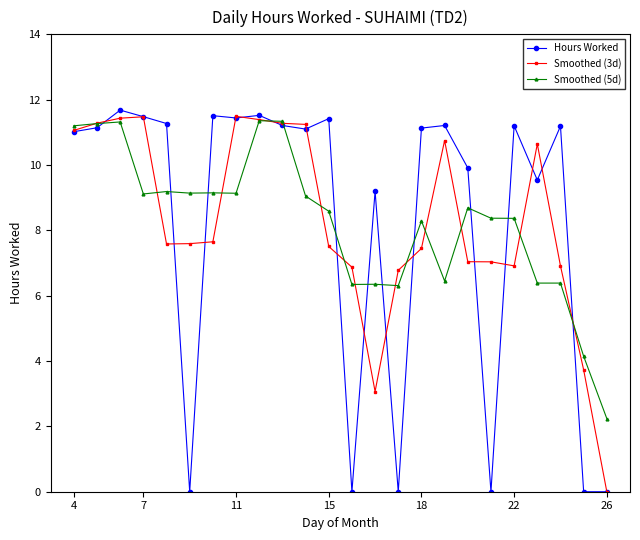

What is the highest value of the Hours Worked series?

11.7